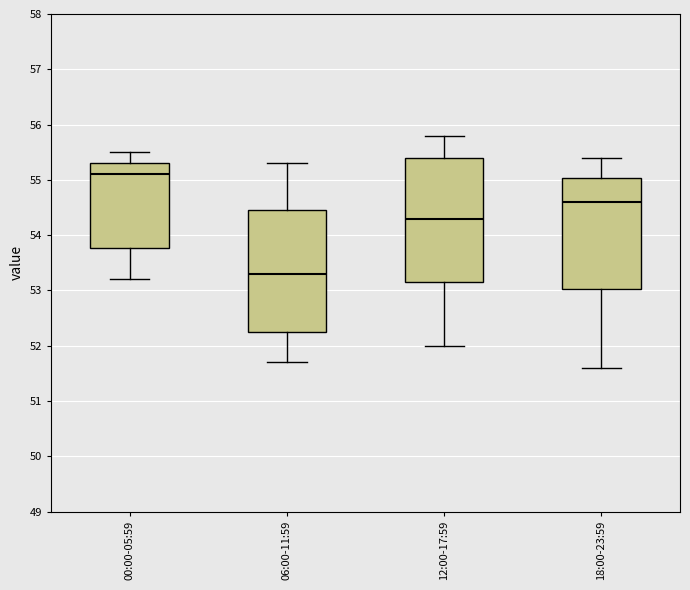

Reading left to right, transcribe this box plot: for each box, give where its median line is, the range the box spans, and where its two whiskers end, as read against the y-axis. The values are not printed on the chart, so give them approximately, as read against the axis.

00:00-05:59: median 55.1, box 53.8 to 55.3, whiskers 53.2 to 55.5
06:00-11:59: median 53.3, box 52.3 to 54.5, whiskers 51.7 to 55.3
12:00-17:59: median 54.3, box 53.2 to 55.4, whiskers 52.0 to 55.8
18:00-23:59: median 54.6, box 53.0 to 55.0, whiskers 51.6 to 55.4